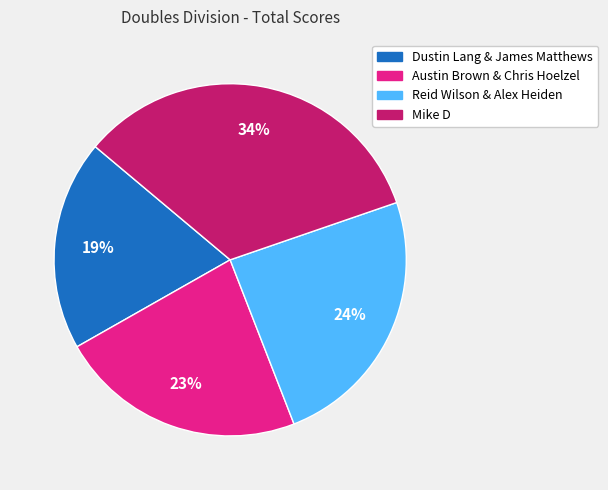

Rank the categories by value from lowest to highest.

Dustin Lang & James Matthews, Austin Brown & Chris Hoelzel, Reid Wilson & Alex Heiden, Mike D